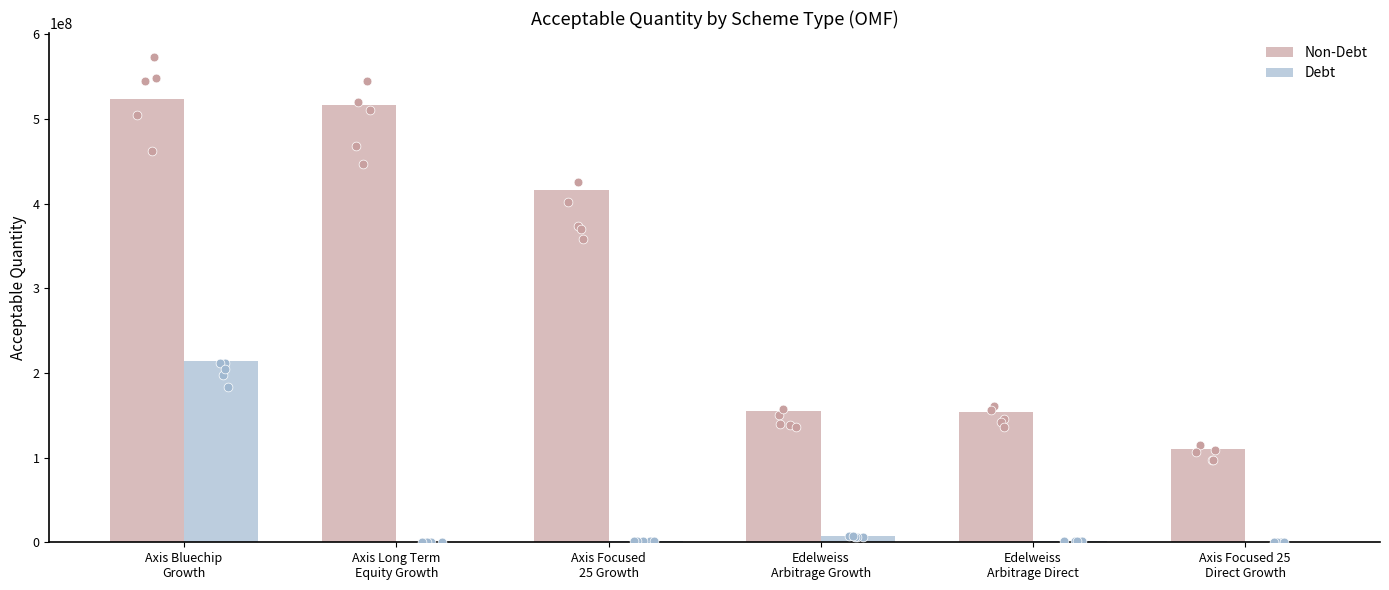

Which series has the largest total across all categories?

Non-Debt